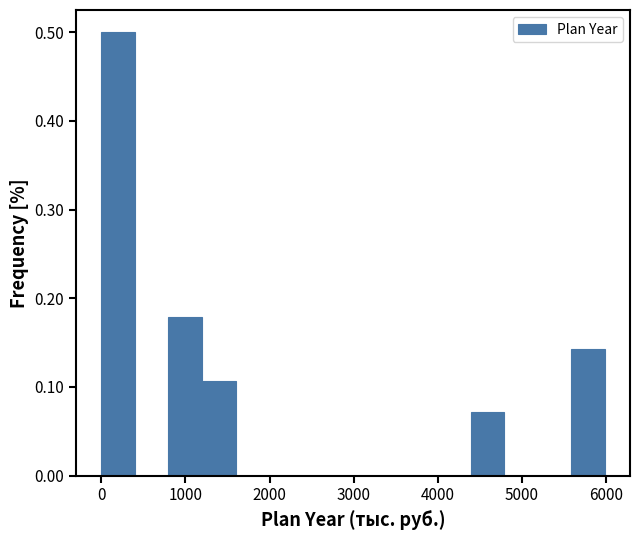

Around what value on the x-axis is the tallest bar? Give the approximate position of its centre, as read against the axis.

200